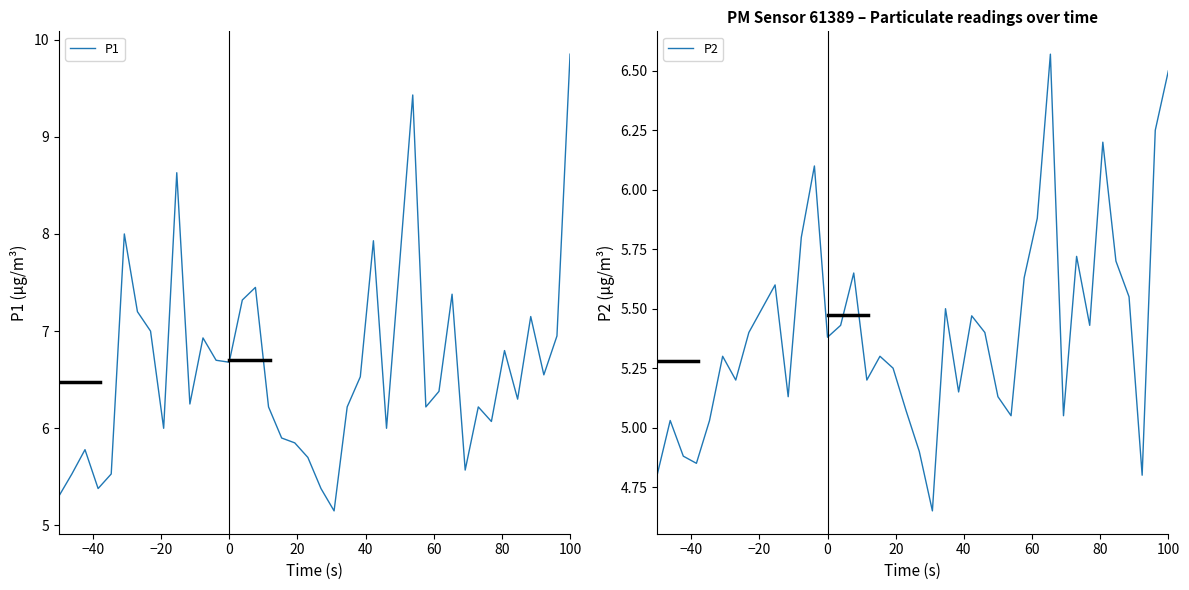

Rank the series by their average value, from highest to lowest.

P1, P2